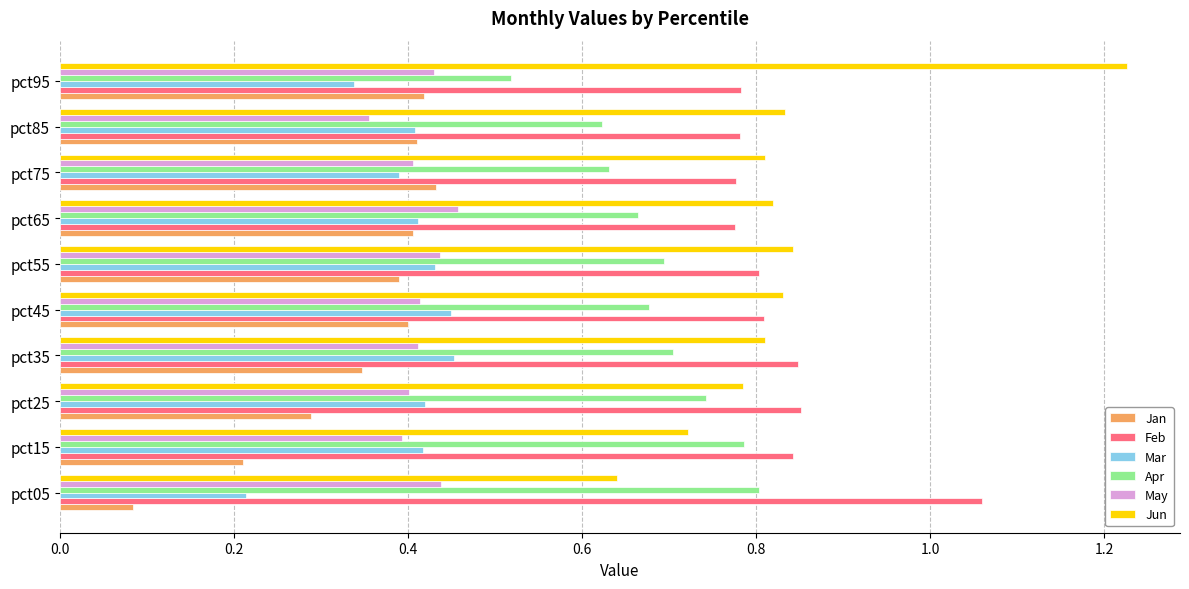

What is the sum of the Feb values at pct95 and pct75?

1.6